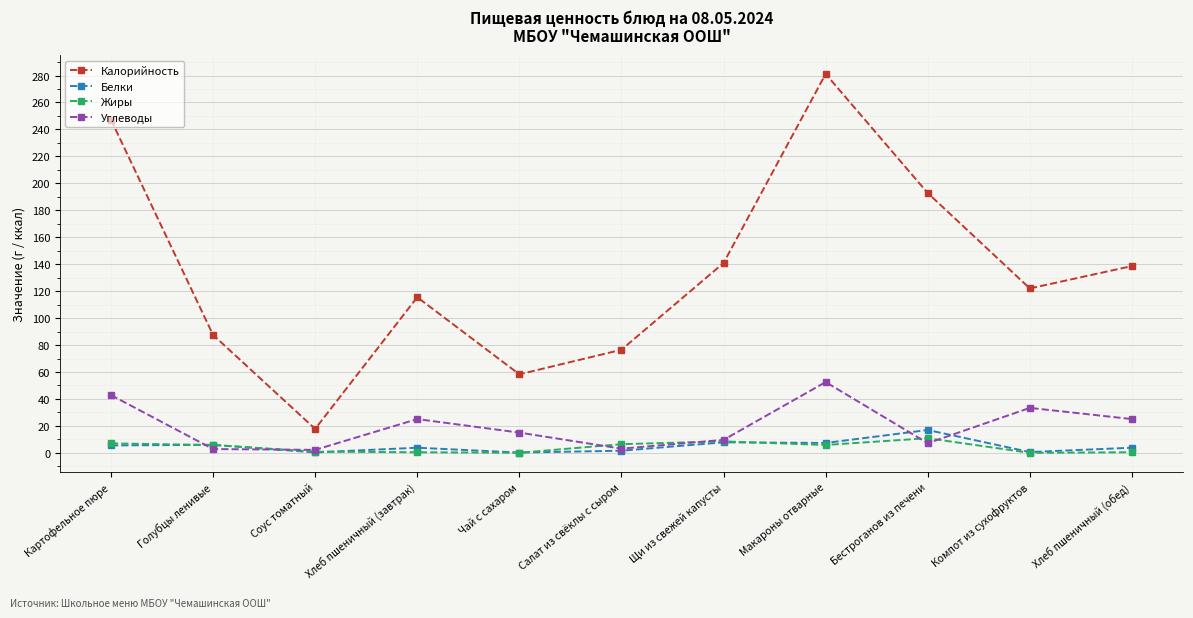

True or false: Белки and Калорийность intersect in this chart.

False